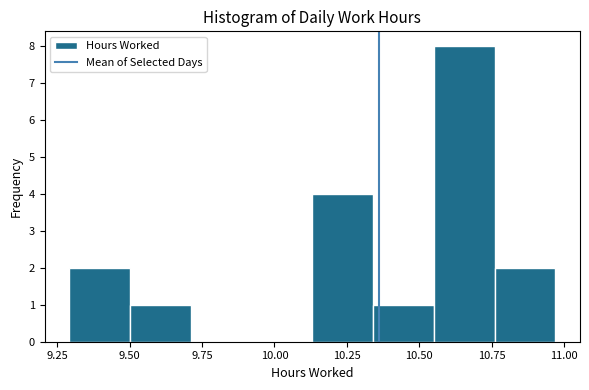

What is the height of the bar covering 10.76 to 10.97 on the x-axis? Neither the bar edges nor the heights are printed on the chart, so give them approximately, as read against the axes.

2